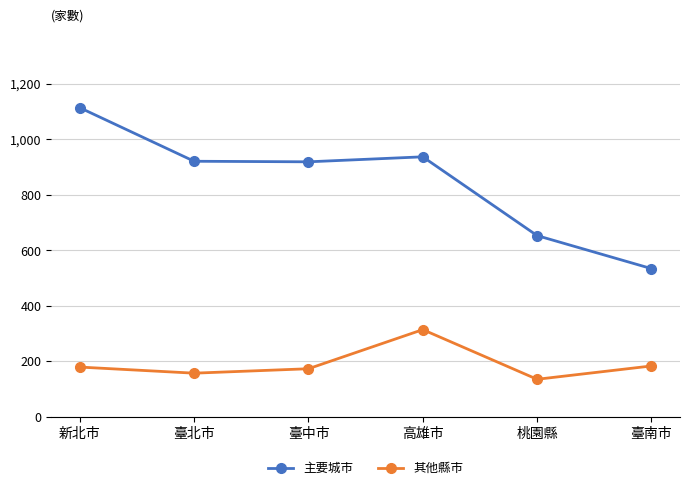

Is the value of 主要城市 at 新北市 greater than the value of 其他縣市 at 新北市?

Yes